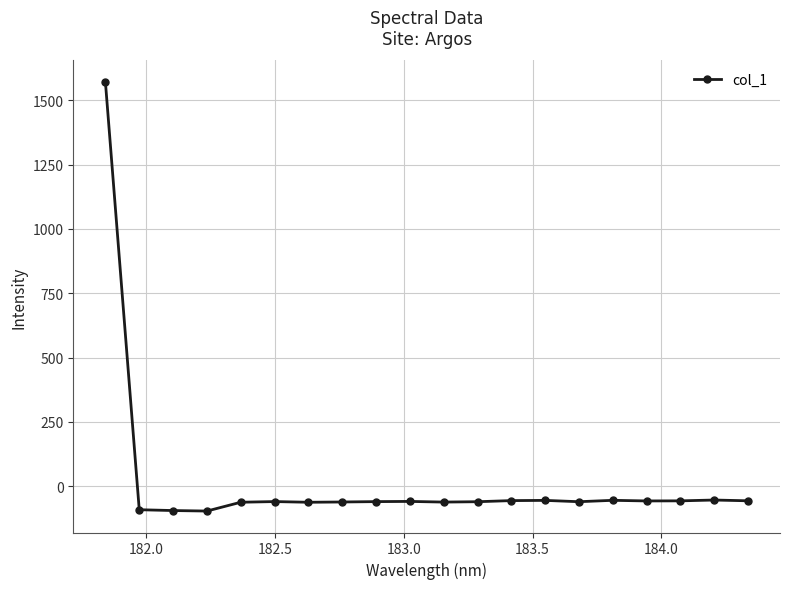

What is the smallest value displayed?

-95.9